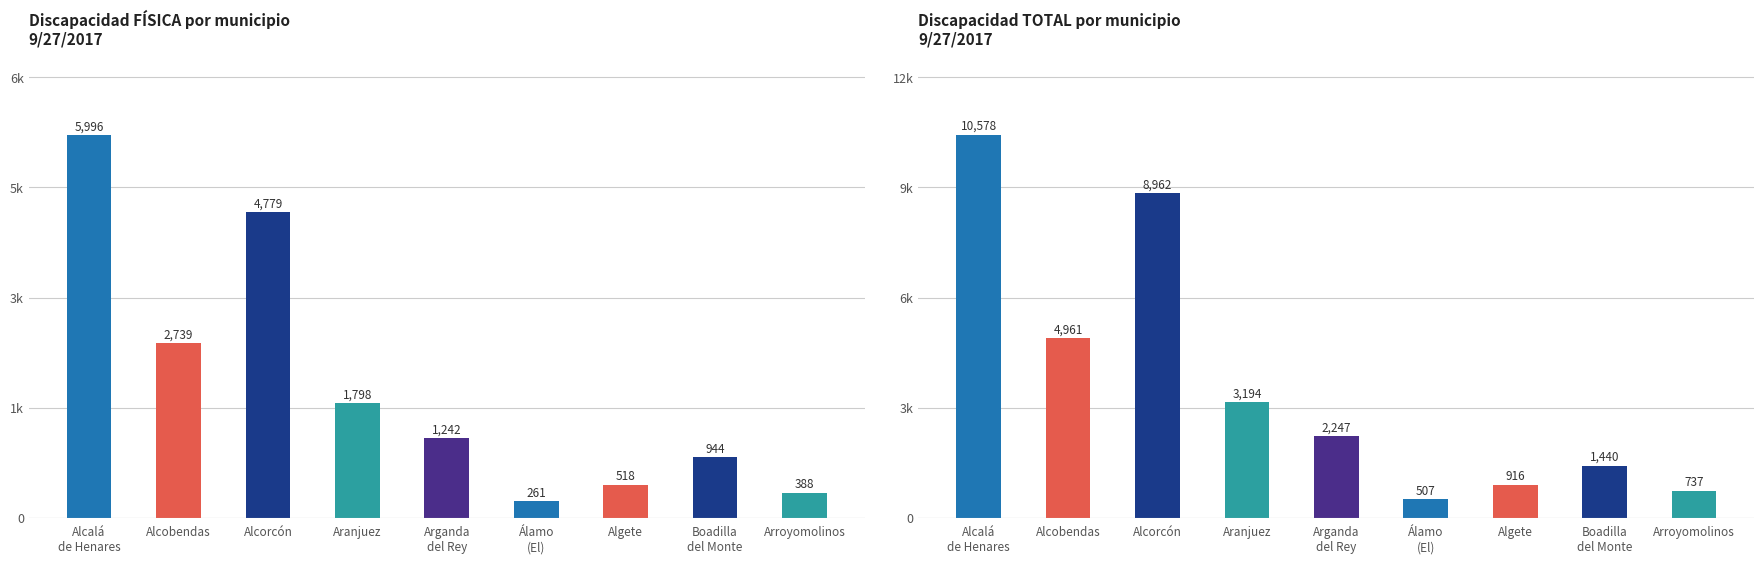

What is the total value across all series at Alcobendas?

7700